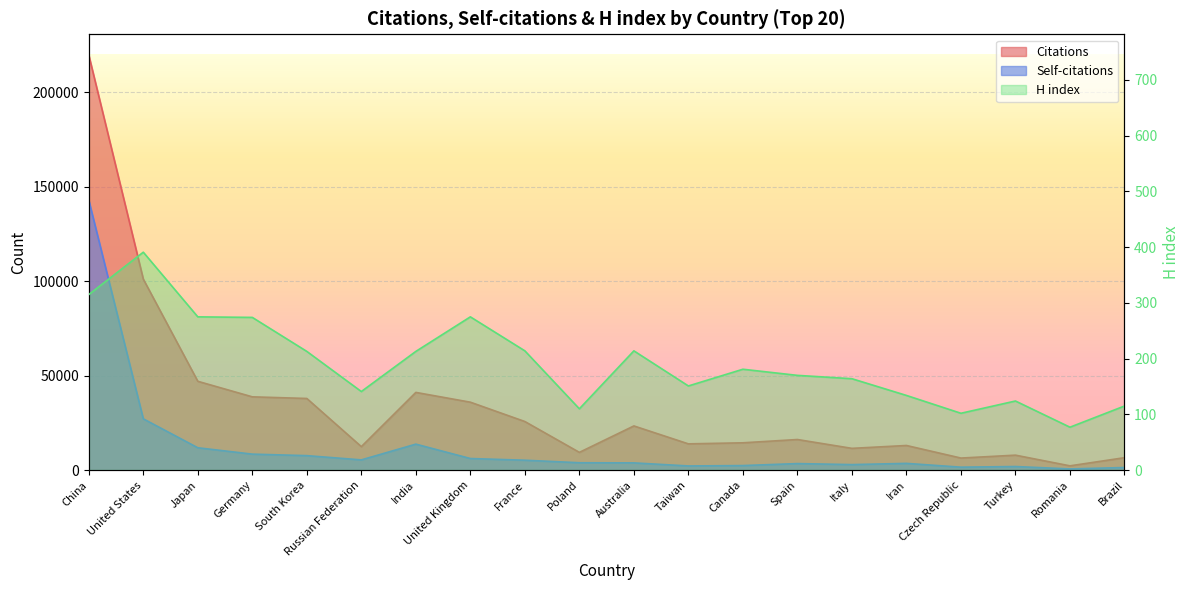

Is it true that Citations equals 3384 at Canada?

False